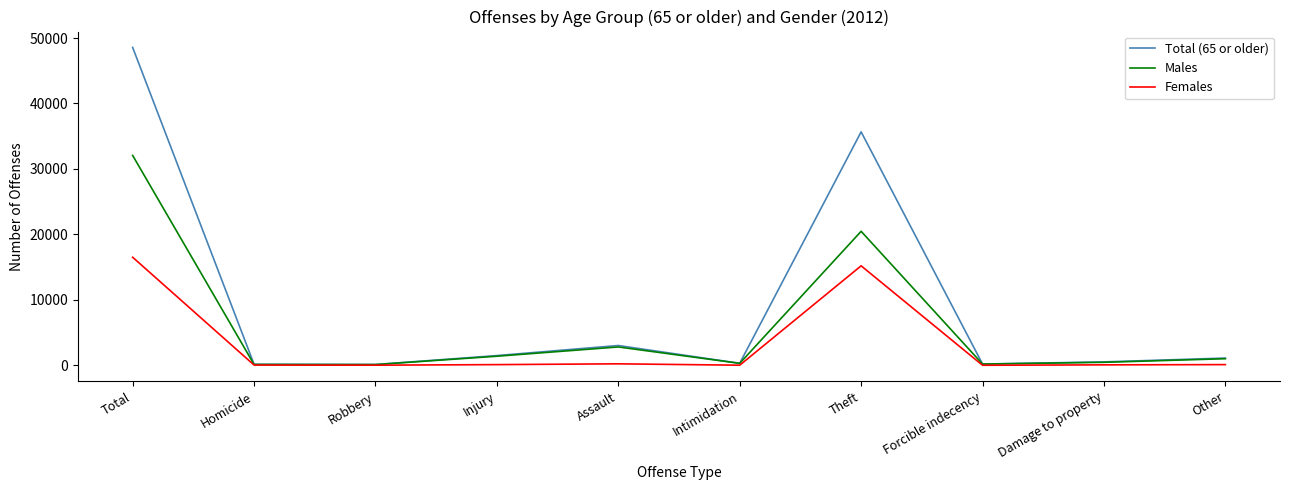

What is the difference between the Males values at Forcible indecency and Robbery?

80